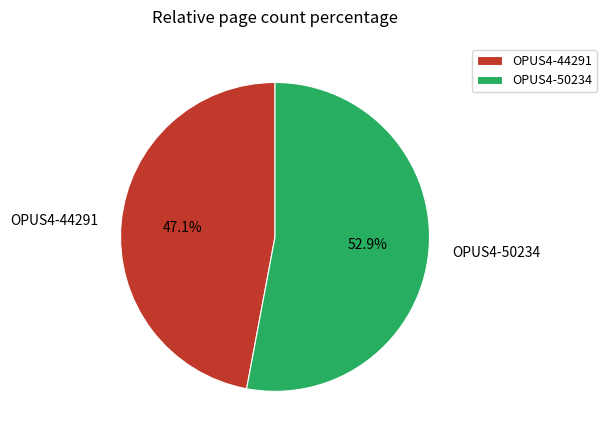

Does any single category account for the majority?

Yes